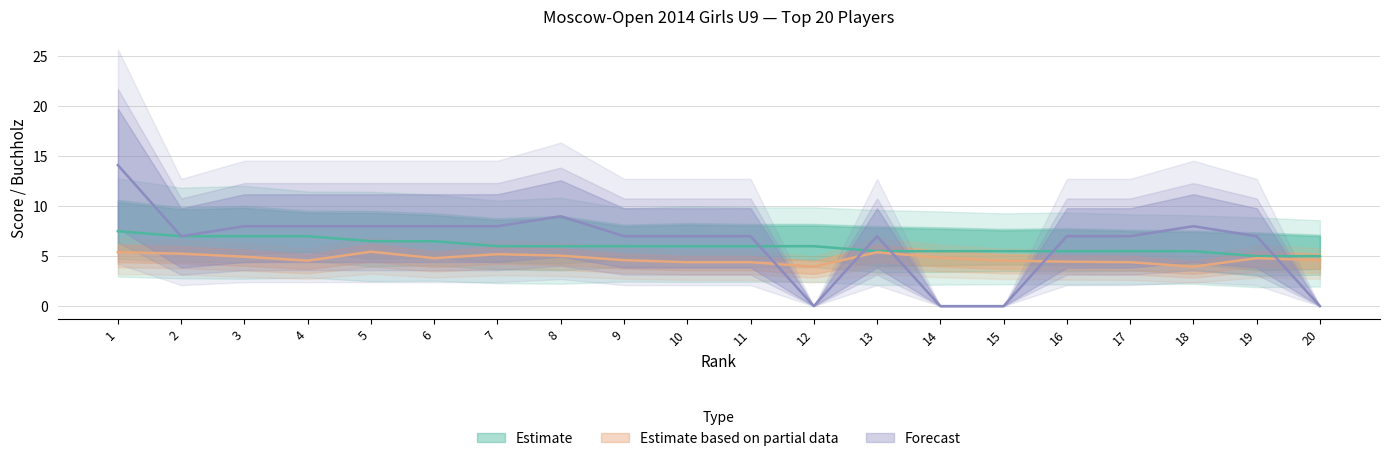

How many lines are shown in the chart?

3